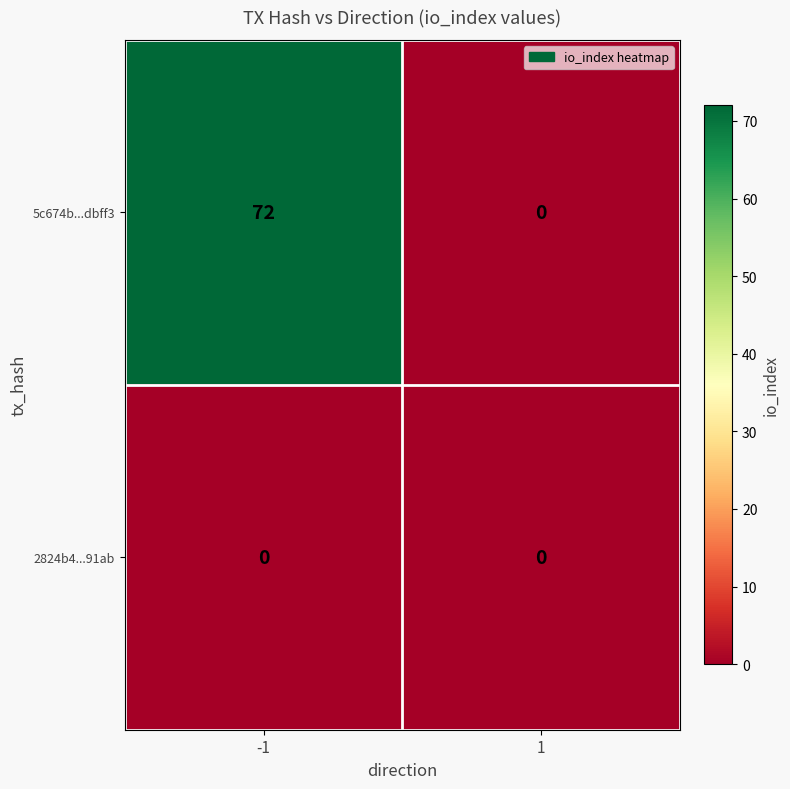

Reading left to right, transcribe all the data shown in this chart.

5c674b...dbff3: 72	0
2824b4...91ab: 0	0